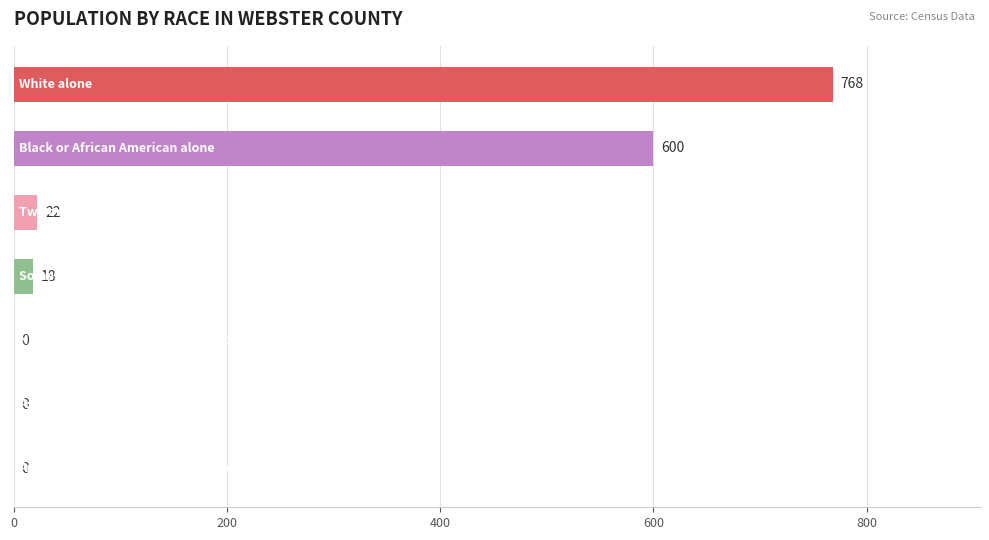

What is the sum of all values?

1408